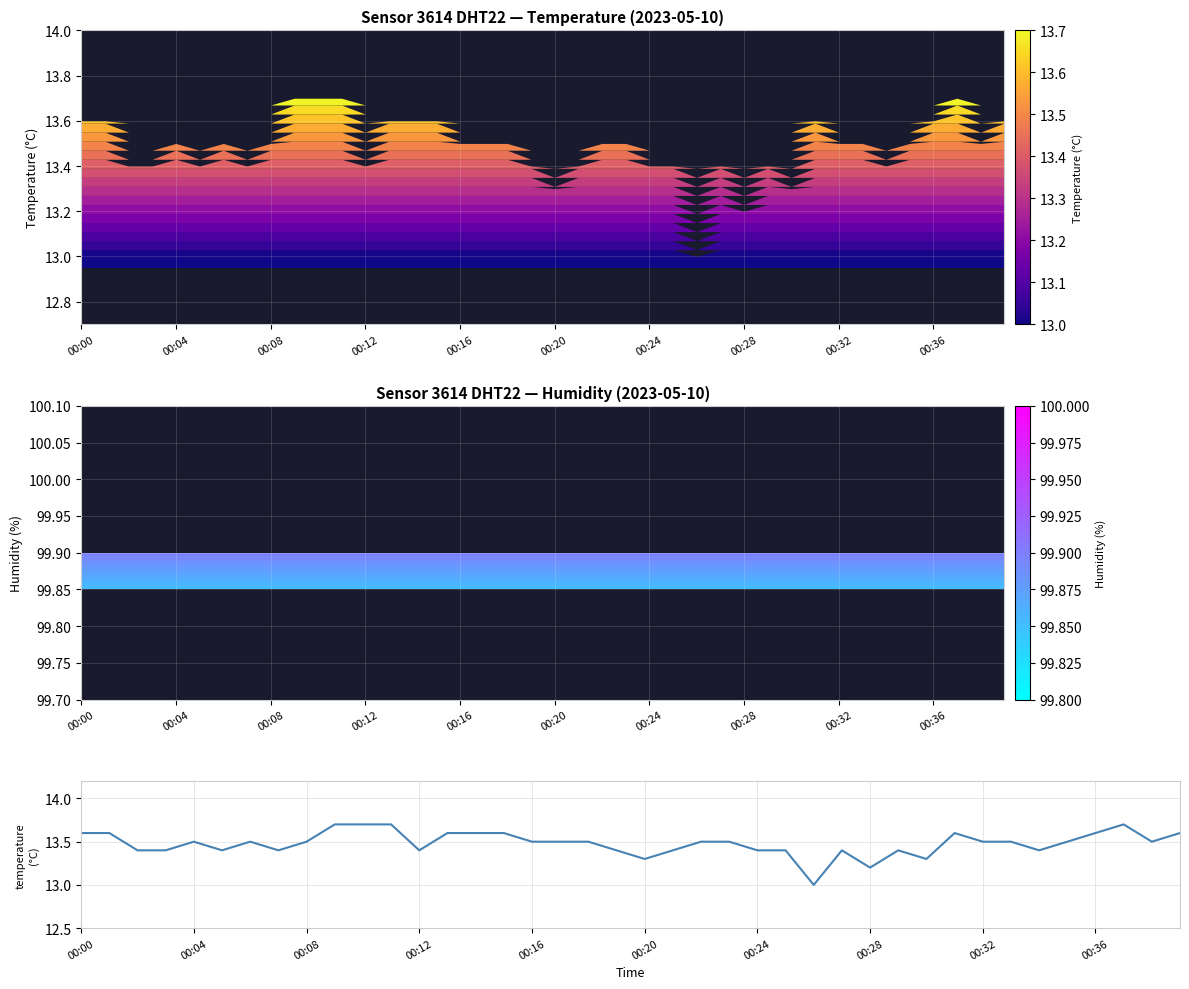

What position from the left is 00:32?

33